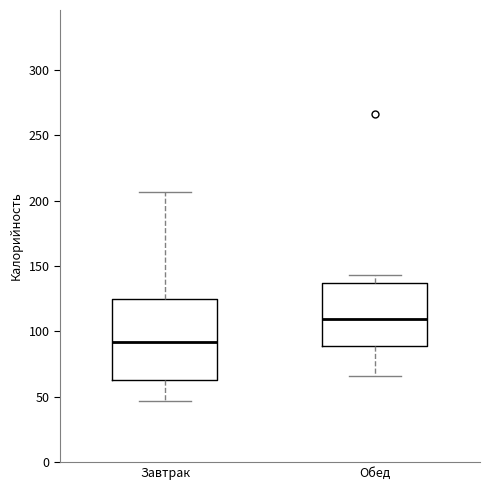

Reading left to right, read every box against the y-axis: the position of its median line, the range the box covers, and the ends of its whiskers. The values are not printed on the chart, so give them approximately, as read against the axis.

Завтрак: median 90, box 65 to 125, whiskers 45 to 205
Обед: median 110, box 90 to 135, whiskers 65 to 145